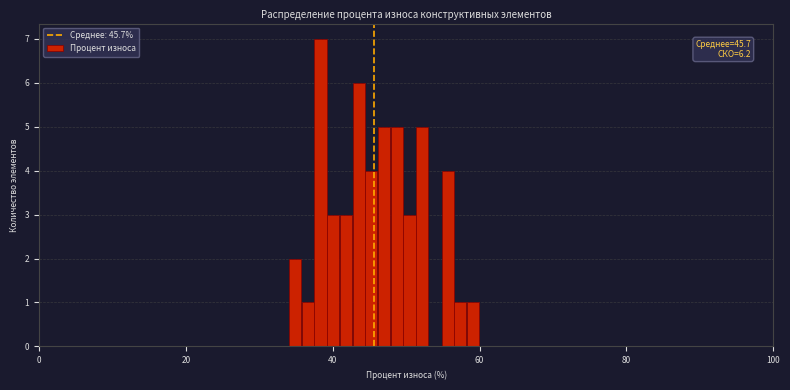

Around what value on the x-axis is the tallest bar? Give the approximate position of its centre, as read against the axis.

38